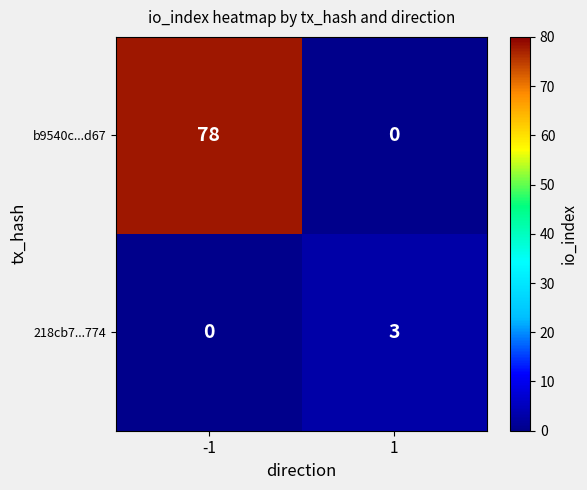

What is the maximum value shown in the chart?

78